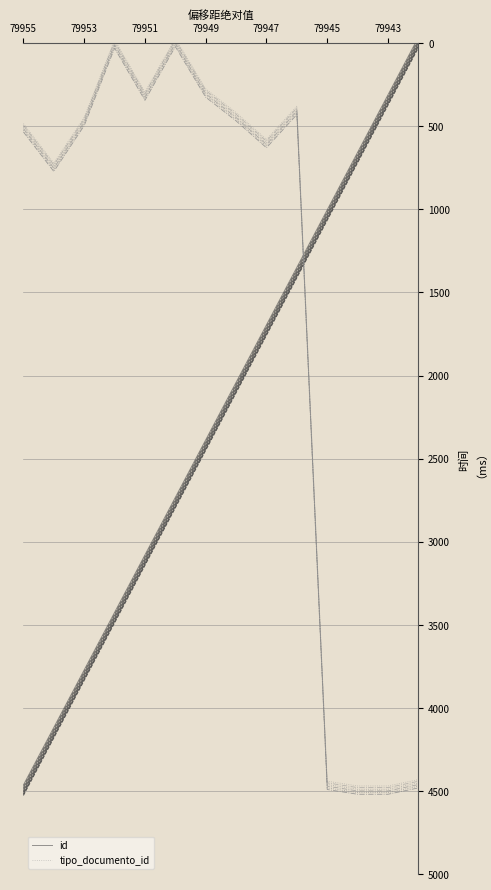

Between 79943 and 79953, which is larger?

79953